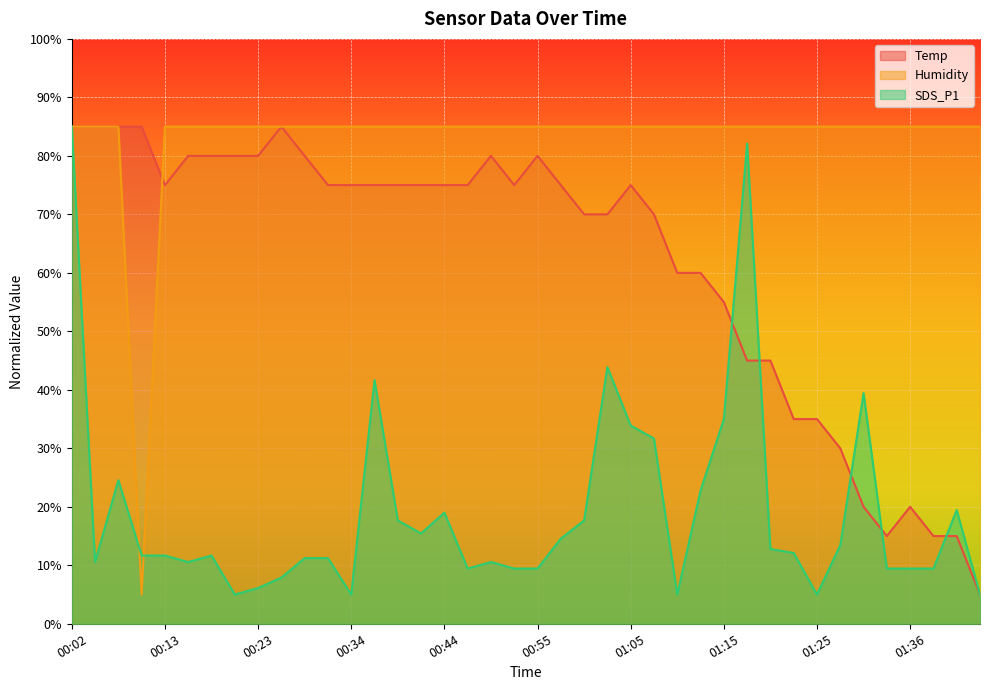

List the labels in order of Temp value, largest first.

00:02, 00:05, 00:07, 00:10, 00:26, 00:15, 00:18, 00:21, 00:23, 00:29, 00:49, 00:55, 00:13, 00:31, 00:34, 00:36, 00:39, 00:42, 00:44, 00:47, 00:52, 00:57, 01:05, 01:00, 01:02, 01:07, 01:10, 01:12, 01:15, 01:17, 01:20, 01:22, 01:25, 01:28, 01:30, 01:36, 01:33, 01:38, 01:41, 01:43